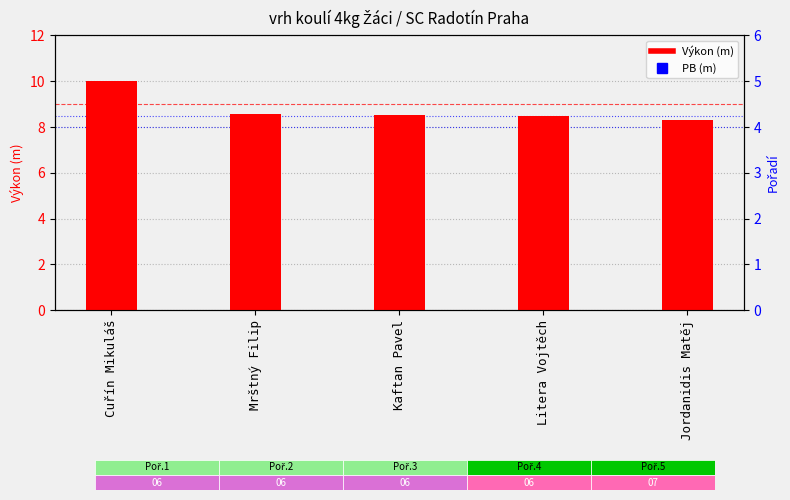

What is the difference between the second highest and second lowest values in the Výkon (m) series?

0.1